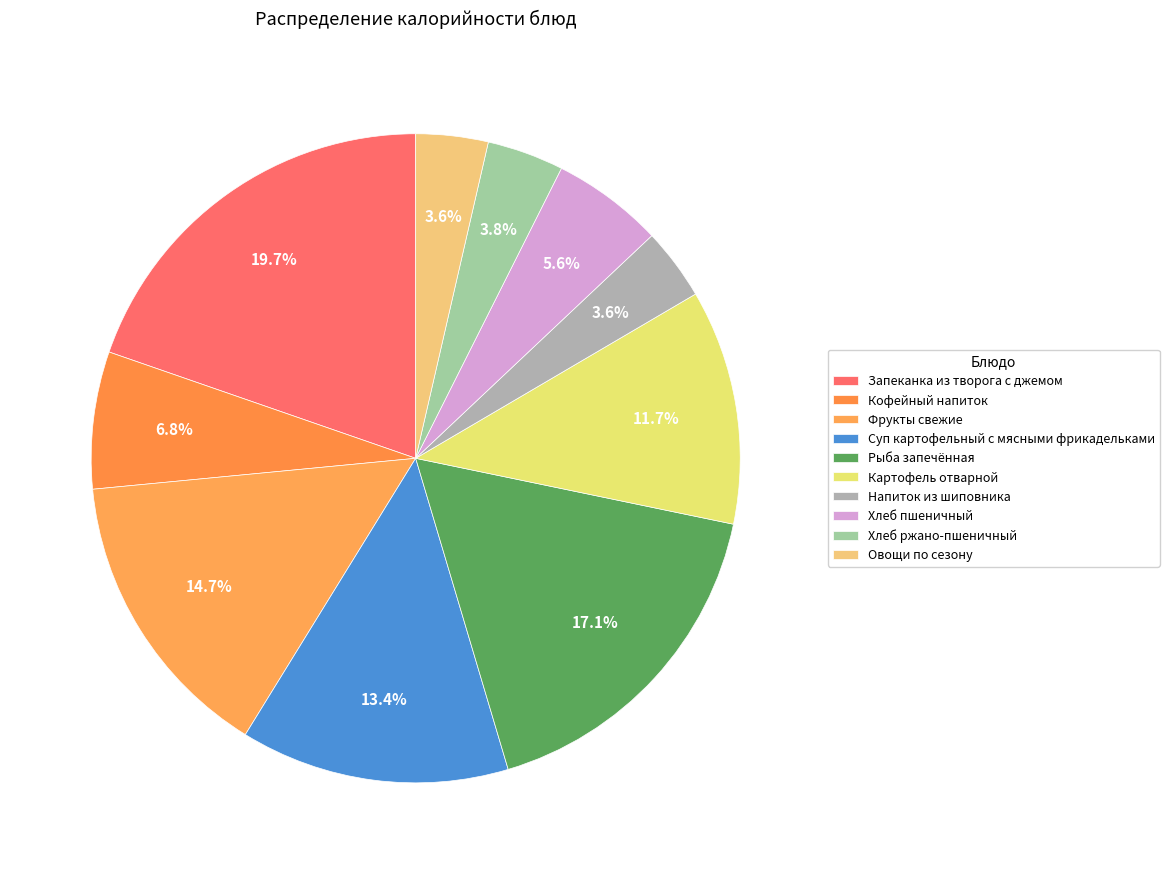

Is it true that Хлеб пшеничный is 6% of the pie?

True